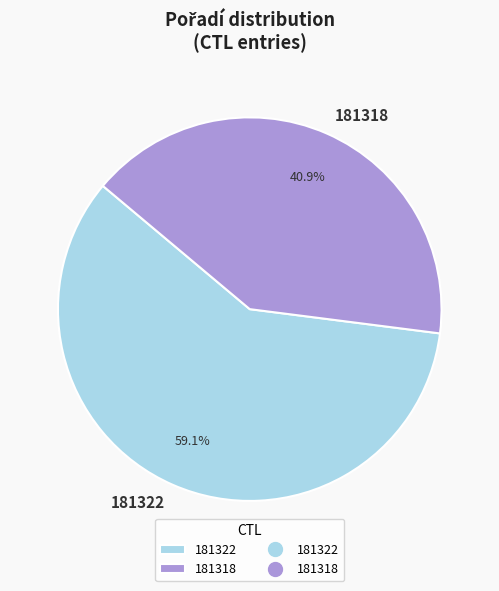

What portion of the pie excludes 181322?

40.9%